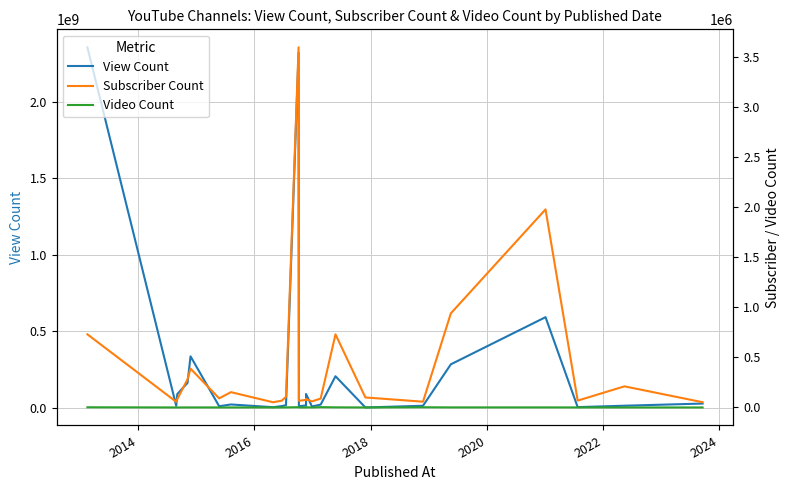

How many values in the View Count series exceed 16636422?

12